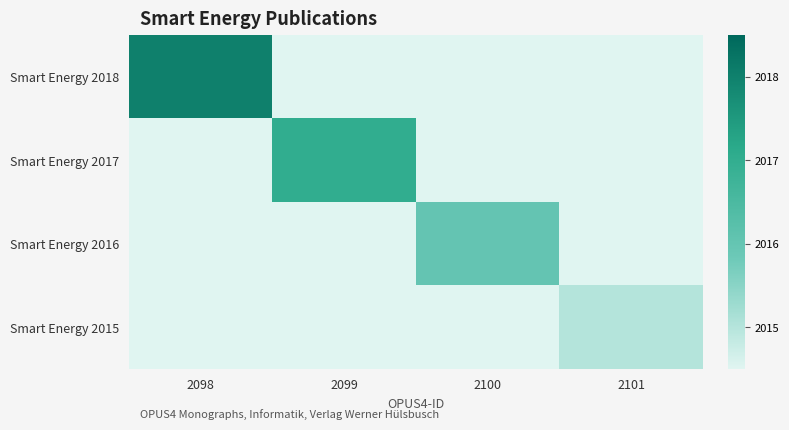

At 2100, list the series in order from largest to smallest.

Smart Energy 2016, Smart Energy 2018, Smart Energy 2017, Smart Energy 2015